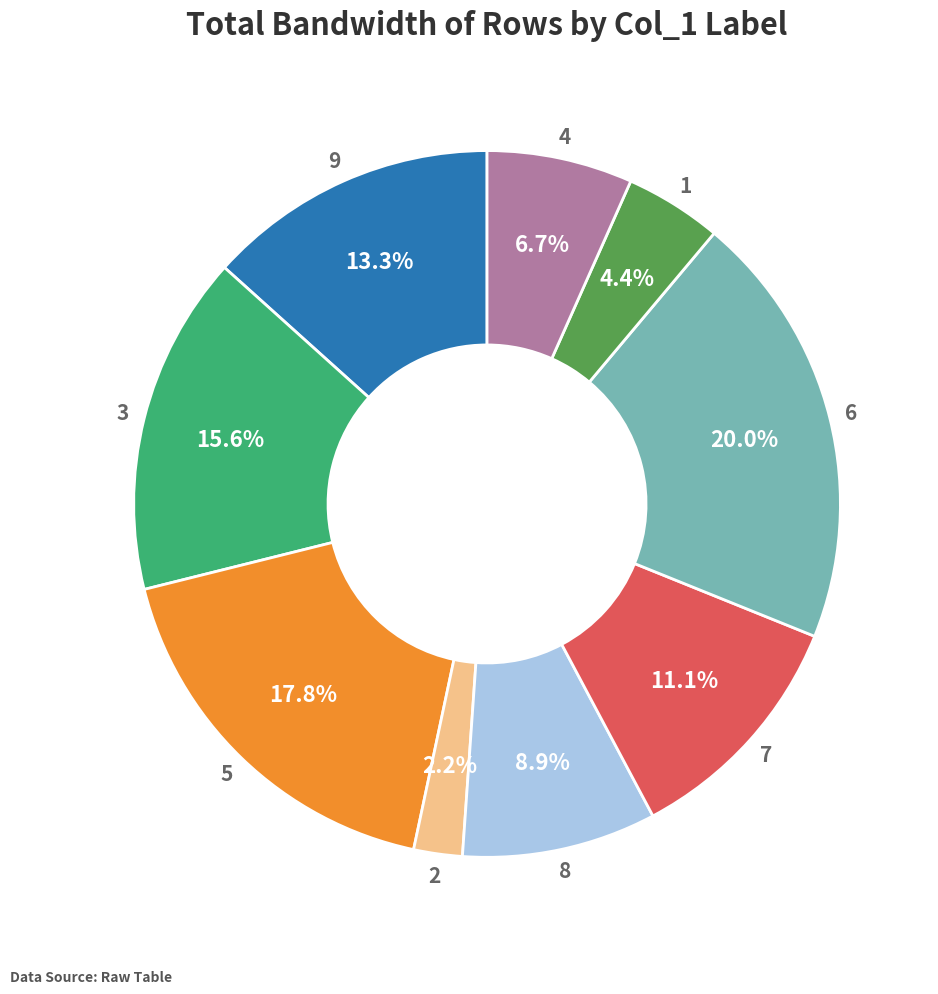

Does any single category account for the majority?

No